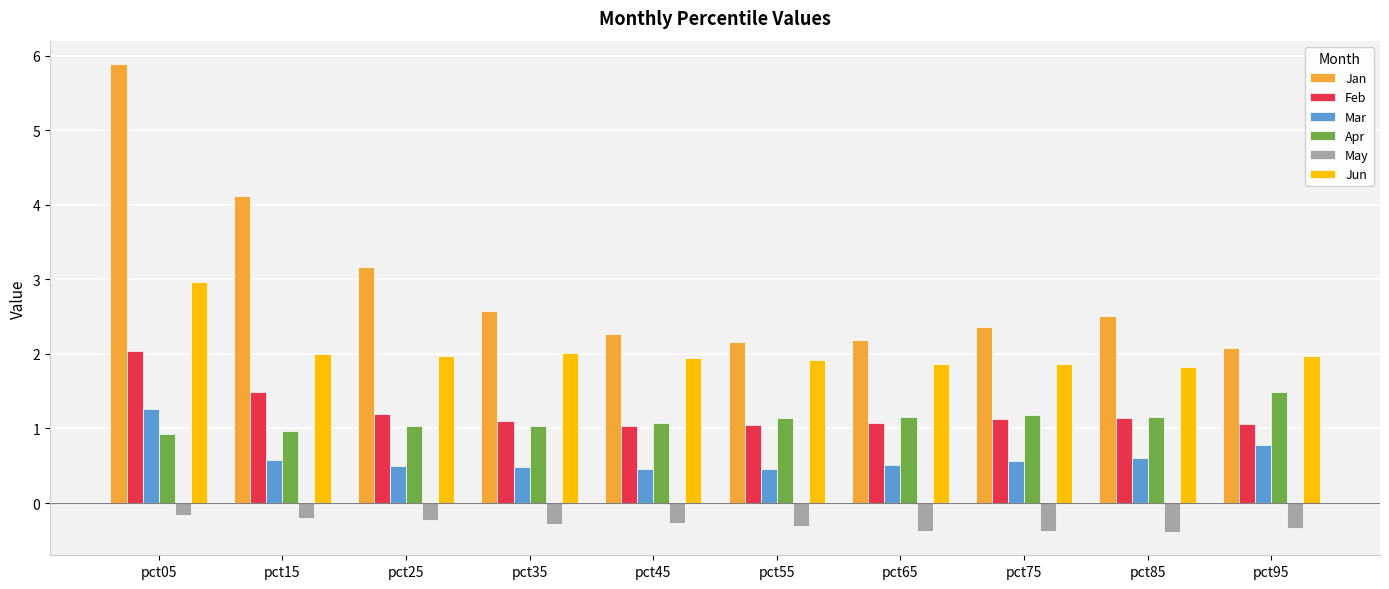

Which series changed the most between pct05 and pct25?

Jan